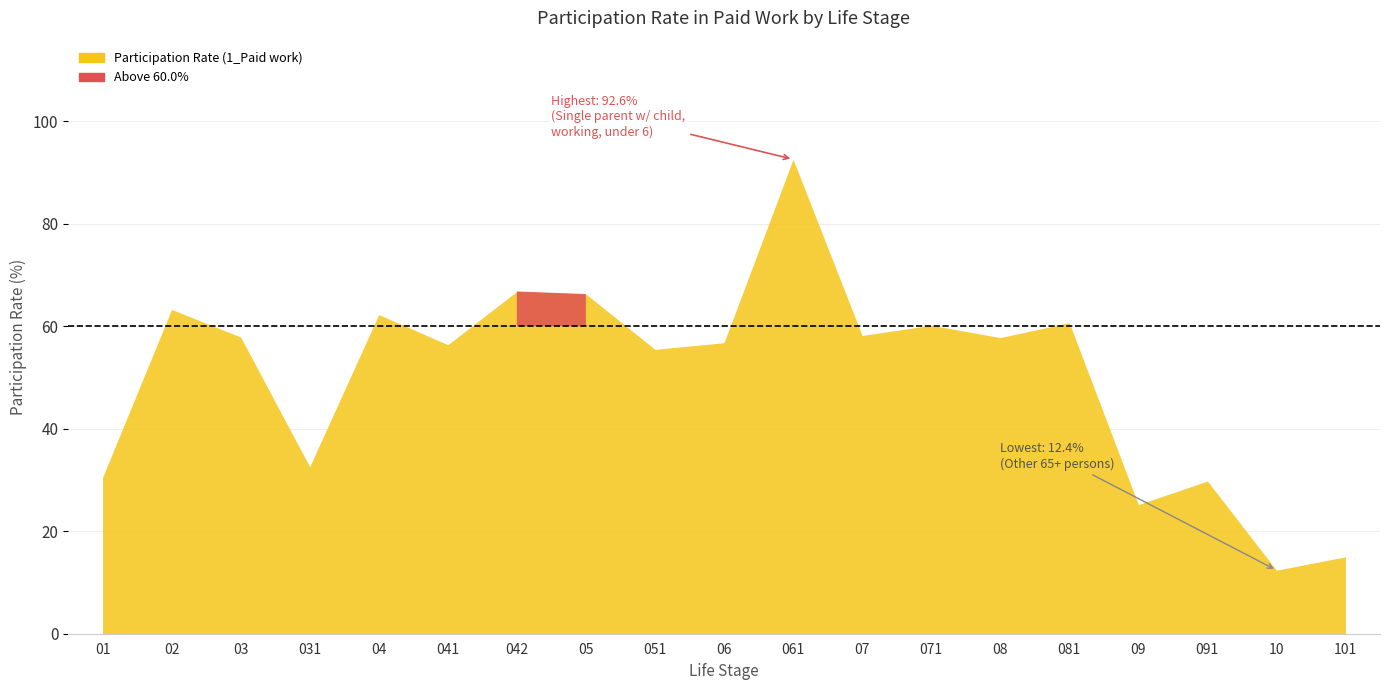

Is it true that the value at 05 is 66.3?

True